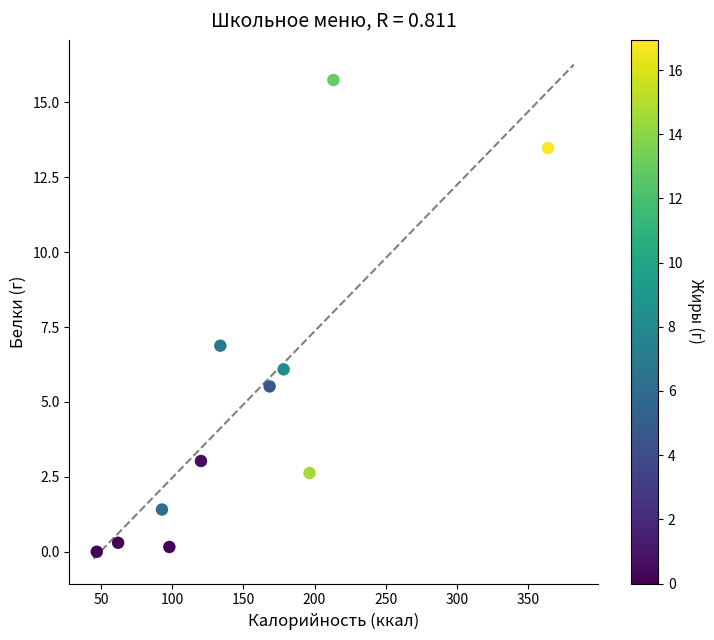

What is the average X value?

152.2